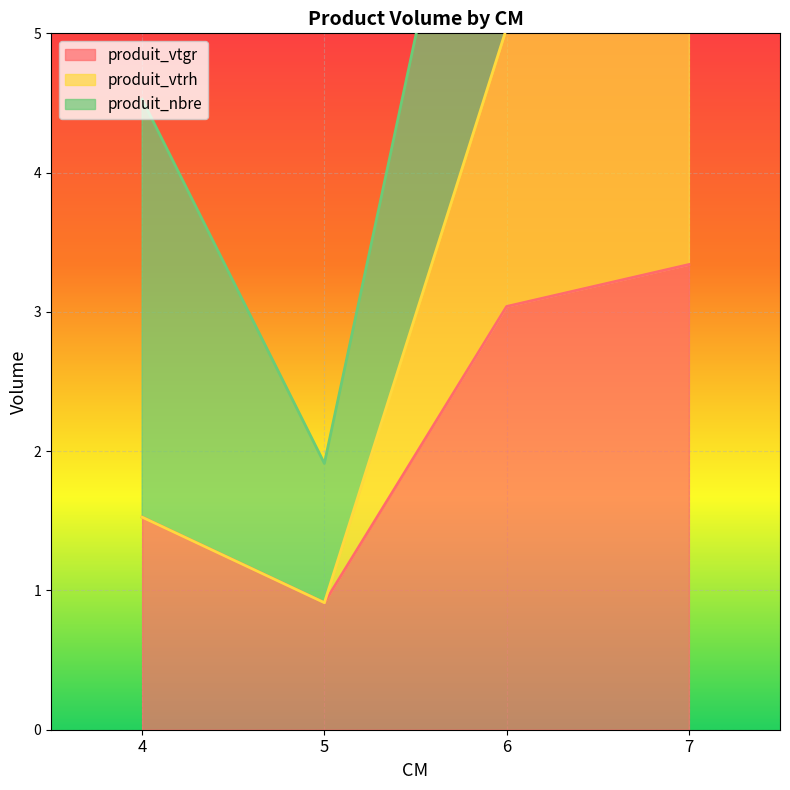

True or false: produit_vtgr has more than 2 interior local peaks.

False